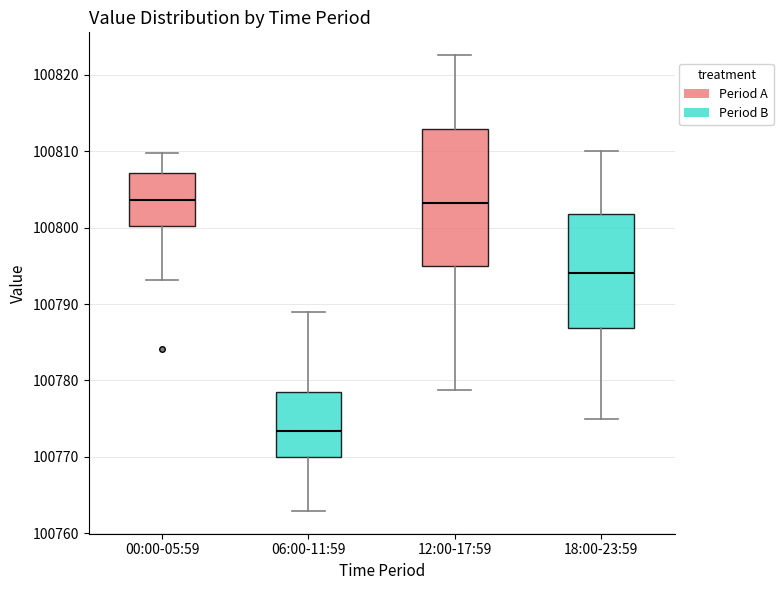

Reading left to right, read every box against the y-axis: the position of its median line, the range the box covers, and the ends of its whiskers. The values are not printed on the chart, so give them approximately, as read against the axis.

00:00-05:59: median 100804, box 100800 to 100807, whiskers 100793 to 100810
06:00-11:59: median 100773, box 100770 to 100778, whiskers 100763 to 100789
12:00-17:59: median 100803, box 100795 to 100813, whiskers 100779 to 100823
18:00-23:59: median 100794, box 100787 to 100802, whiskers 100775 to 100810